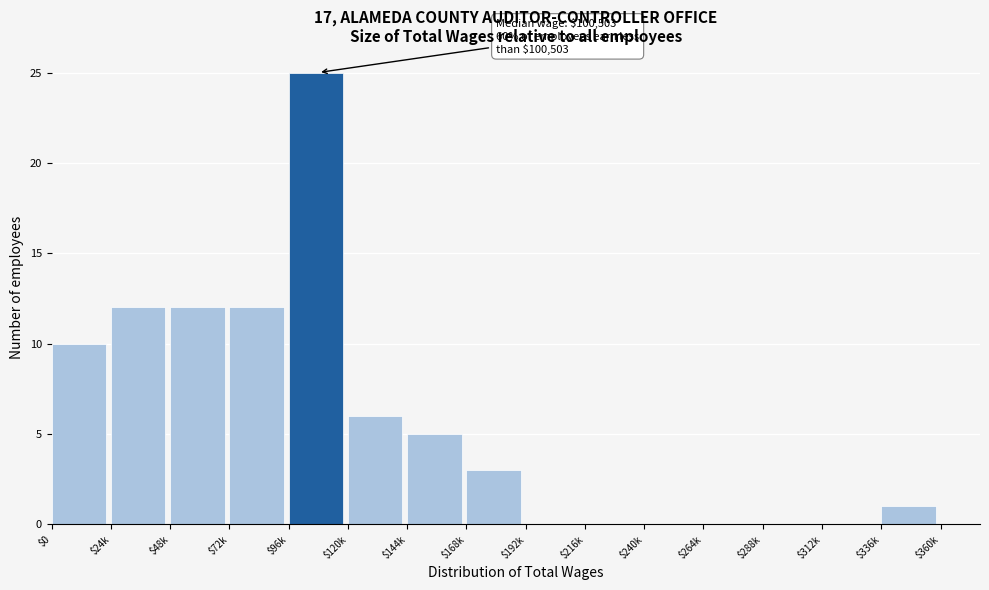

At which category does the chart reach its peak across all series?

$96k